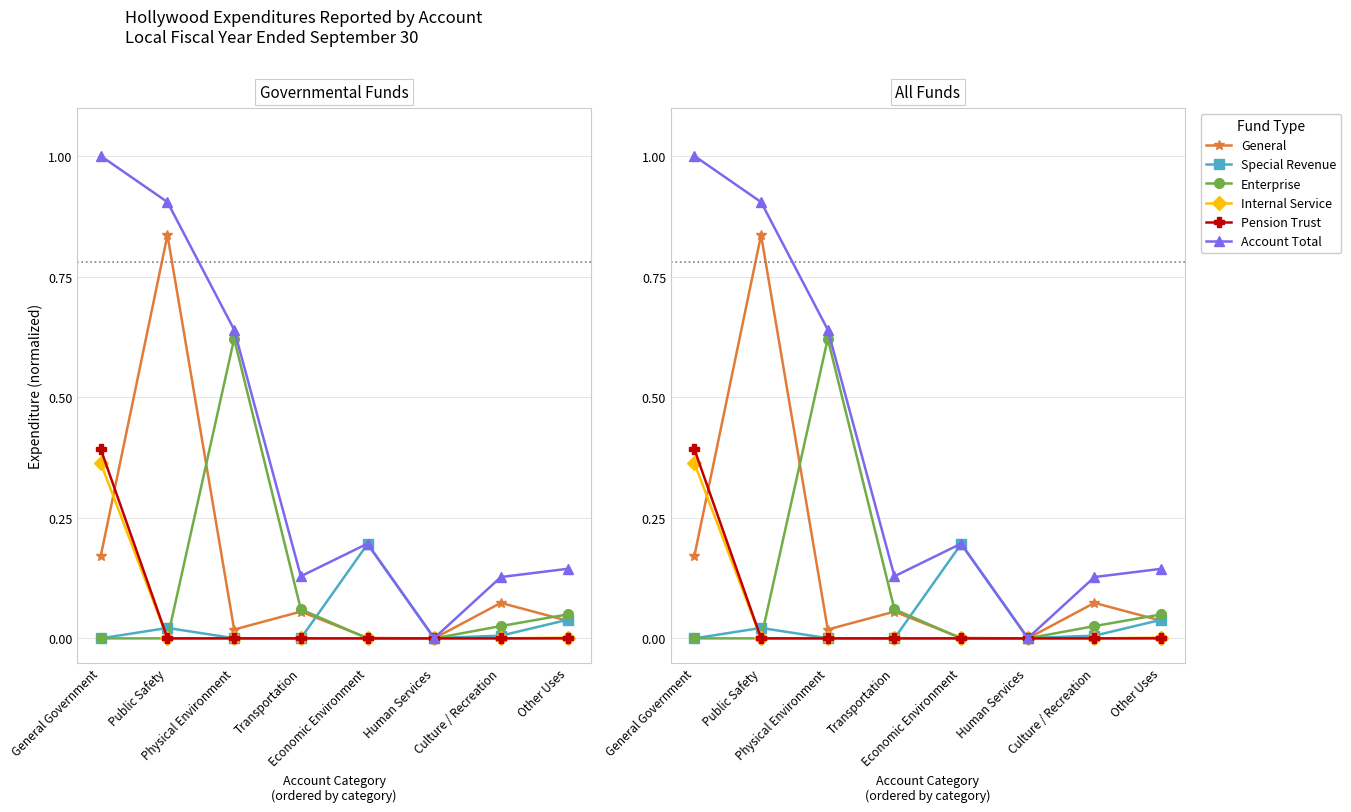

Reading left to right, list all the values displayed in this chart.

General: General Government=0.2	Public Safety=0.8	Physical Environment=0.0	Transportation=0.1	Economic Environment=0.0	Human Services=0.0	Culture / Recreation=0.1	Other Uses=0.0
Special Revenue: General Government=0.0	Public Safety=0.0	Physical Environment=0.0	Transportation=0.0	Economic Environment=0.2	Human Services=0.0	Culture / Recreation=0.0	Other Uses=0.0
Enterprise: General Government=0.0	Public Safety=0.0	Physical Environment=0.6	Transportation=0.1	Economic Environment=0.0	Human Services=0.0	Culture / Recreation=0.0	Other Uses=0.0
Internal Service: General Government=0.4	Public Safety=0.0	Physical Environment=0.0	Transportation=0.0	Economic Environment=0.0	Human Services=0.0	Culture / Recreation=0.0	Other Uses=0.0
Pension Trust: General Government=0.4	Public Safety=0.0	Physical Environment=0.0	Transportation=0.0	Economic Environment=0.0	Human Services=0.0	Culture / Recreation=0.0	Other Uses=0.0
Account Total: General Government=1.0	Public Safety=0.9	Physical Environment=0.6	Transportation=0.1	Economic Environment=0.2	Human Services=0.0	Culture / Recreation=0.1	Other Uses=0.1